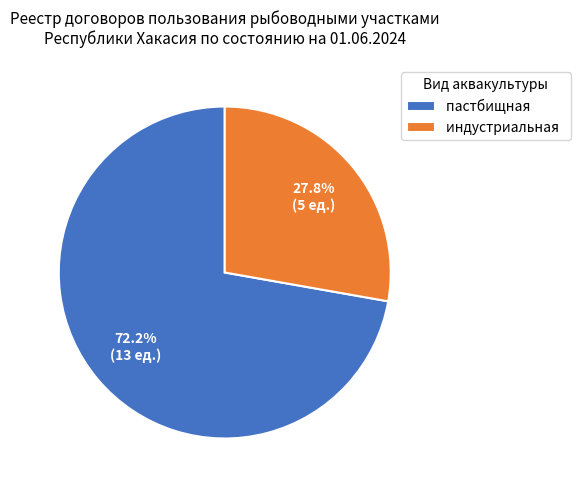

Is индустриальная the majority of the pie?

No